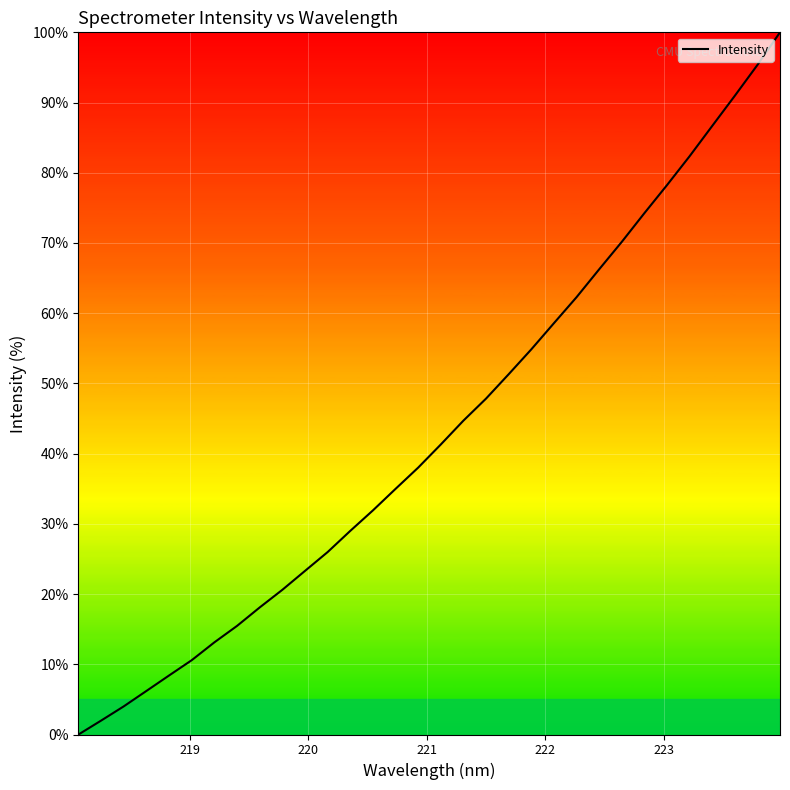

What is the difference between the maximum and minimum values?

100.0